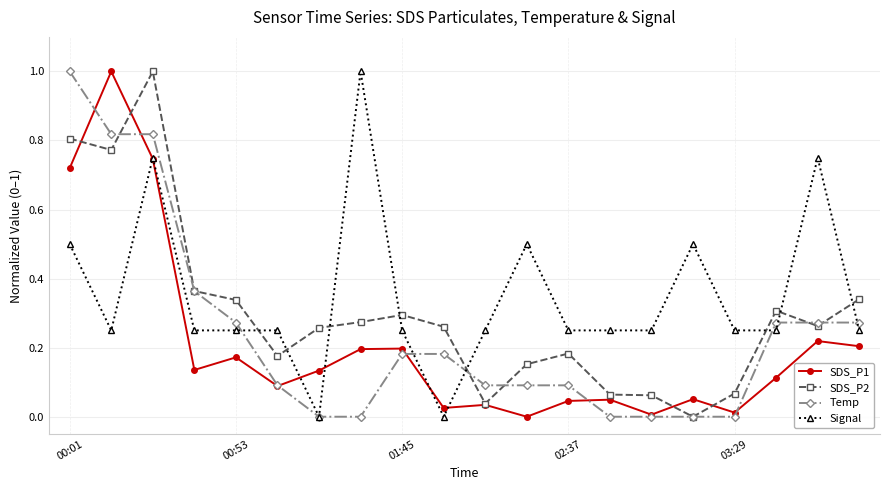

List the series in order of their overall mean, highest first.

Signal, SDS_P2, Temp, SDS_P1